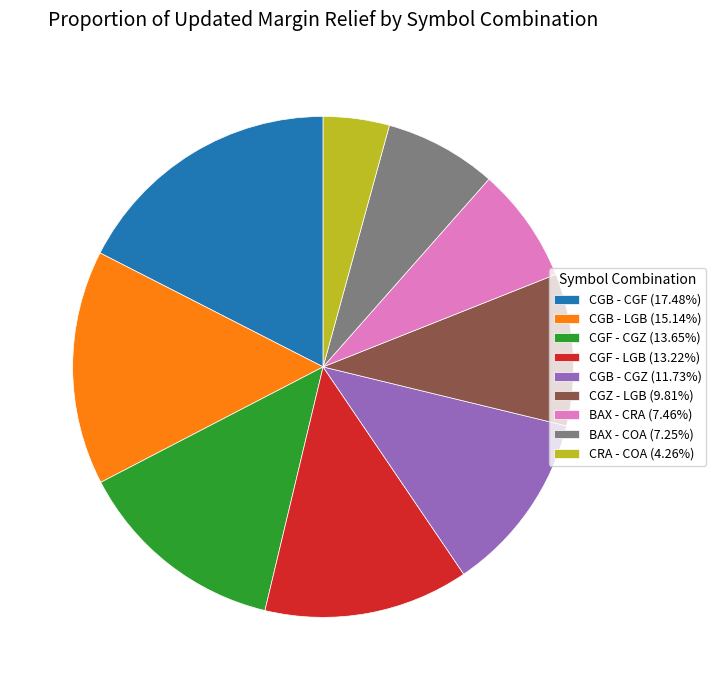

Do CGZ - LGB and CGB - CGZ together represent more than half of the pie?

No